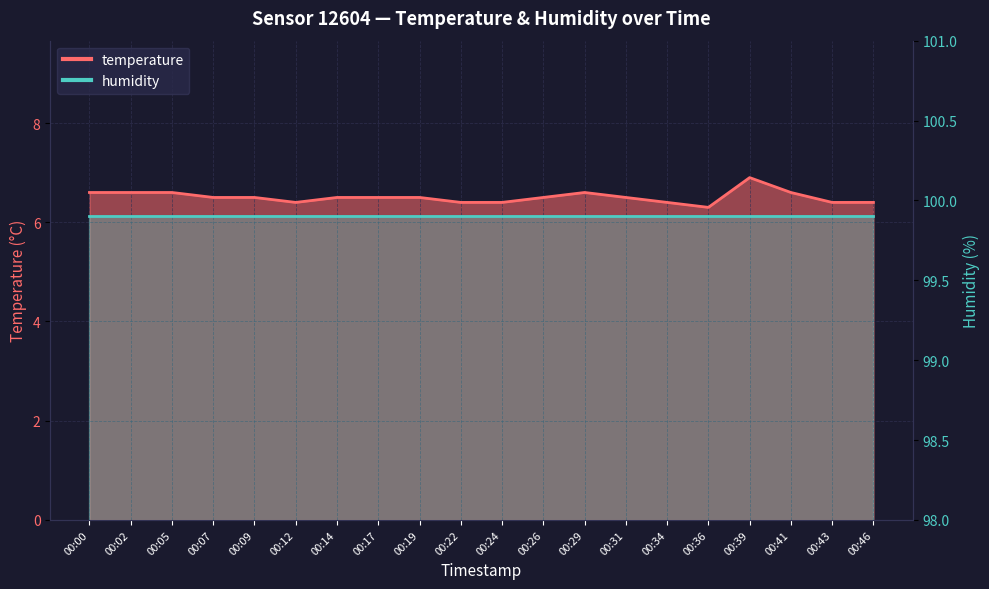

True or false: there are more than 1 points higher than both neighbors.

True